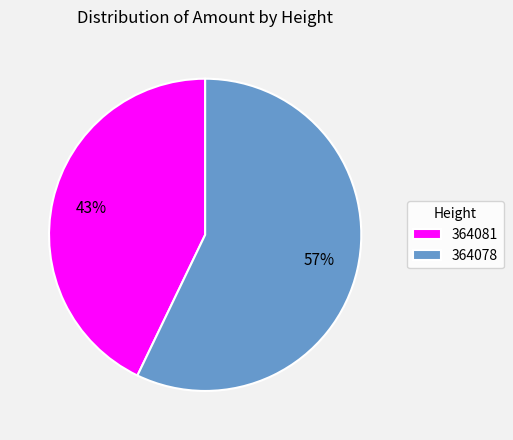

To the nearest percent, what is the difference between the 364081 and 364078 slice percentages?

14%